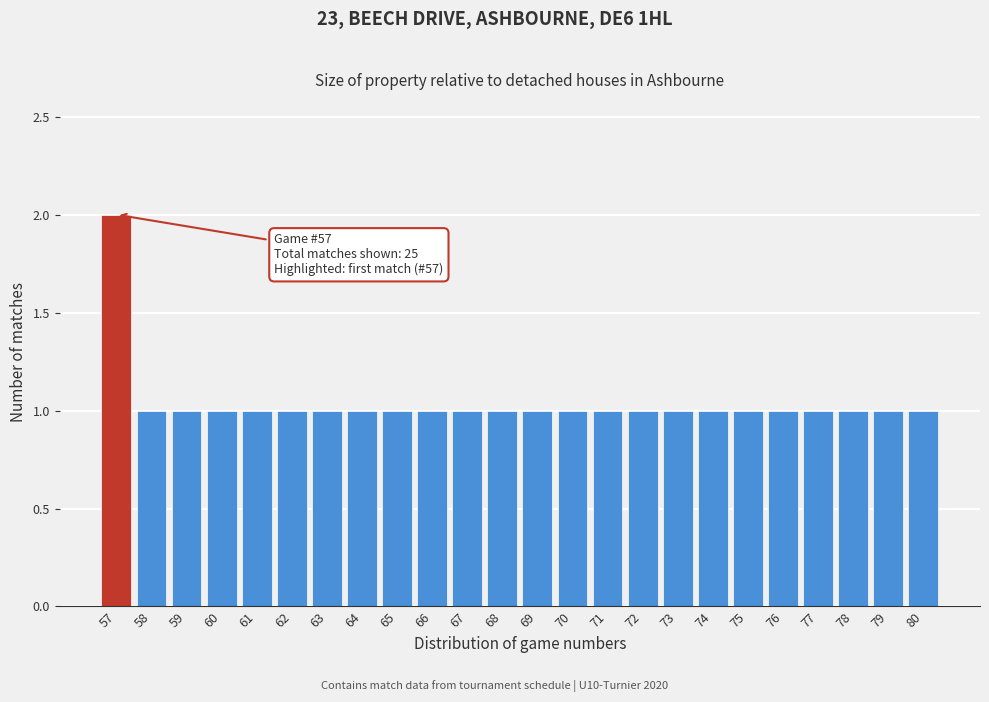

Which range on the x-axis has the tallest bar?

56.5 to 57.5